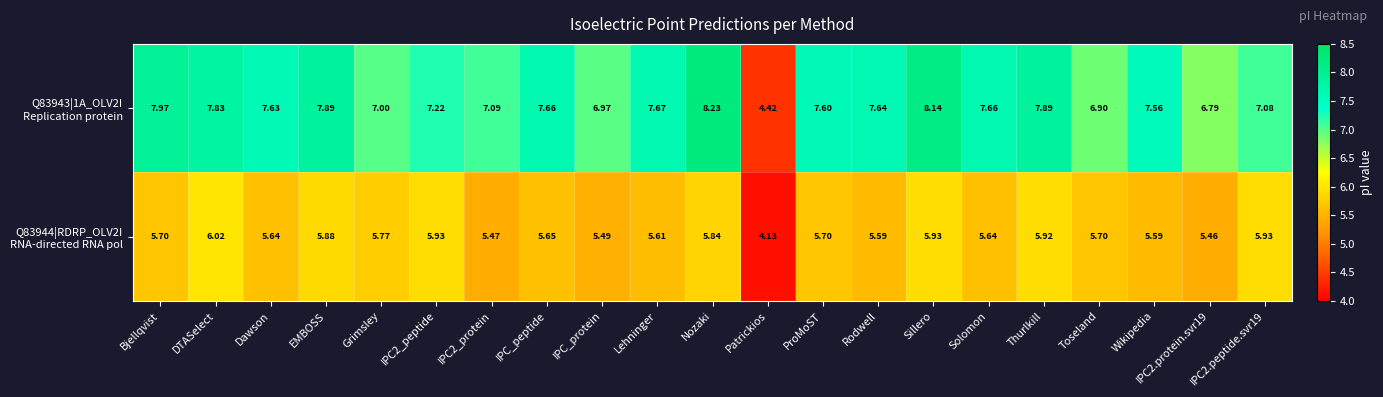

Which series changed the most between IPC2_peptide and Thurlkill?

Q83943|1A_OLV2I Replication protein